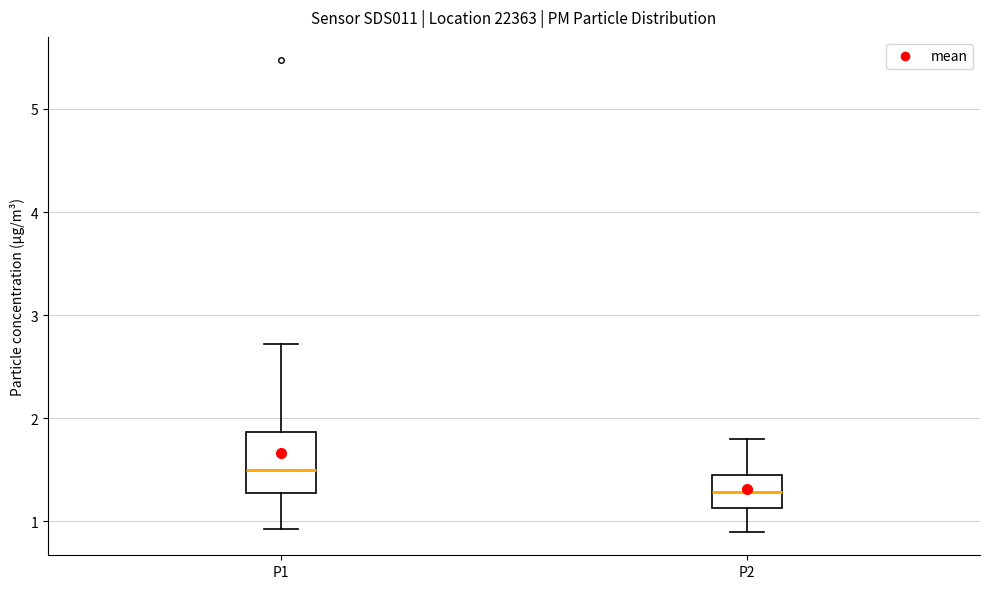

Reading left to right, read every box against the y-axis: the position of its median line, the range the box covers, and the ends of its whiskers. The values are not printed on the chart, so give them approximately, as read against the axis.

P1: median 1.5, box 1.3 to 1.9, whiskers 0.9 to 2.7
P2: median 1.3, box 1.1 to 1.5, whiskers 0.9 to 1.8